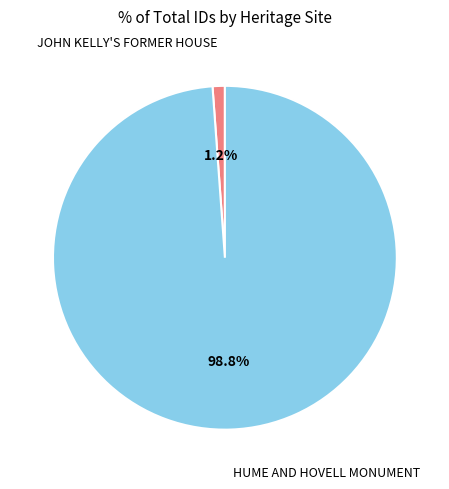

Does any single category account for the majority?

Yes